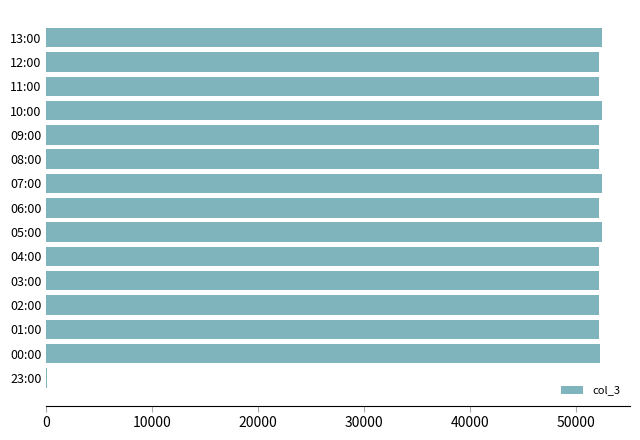

Approximately how many times larger is the value at 07:00 compared to 09:00?

1.0